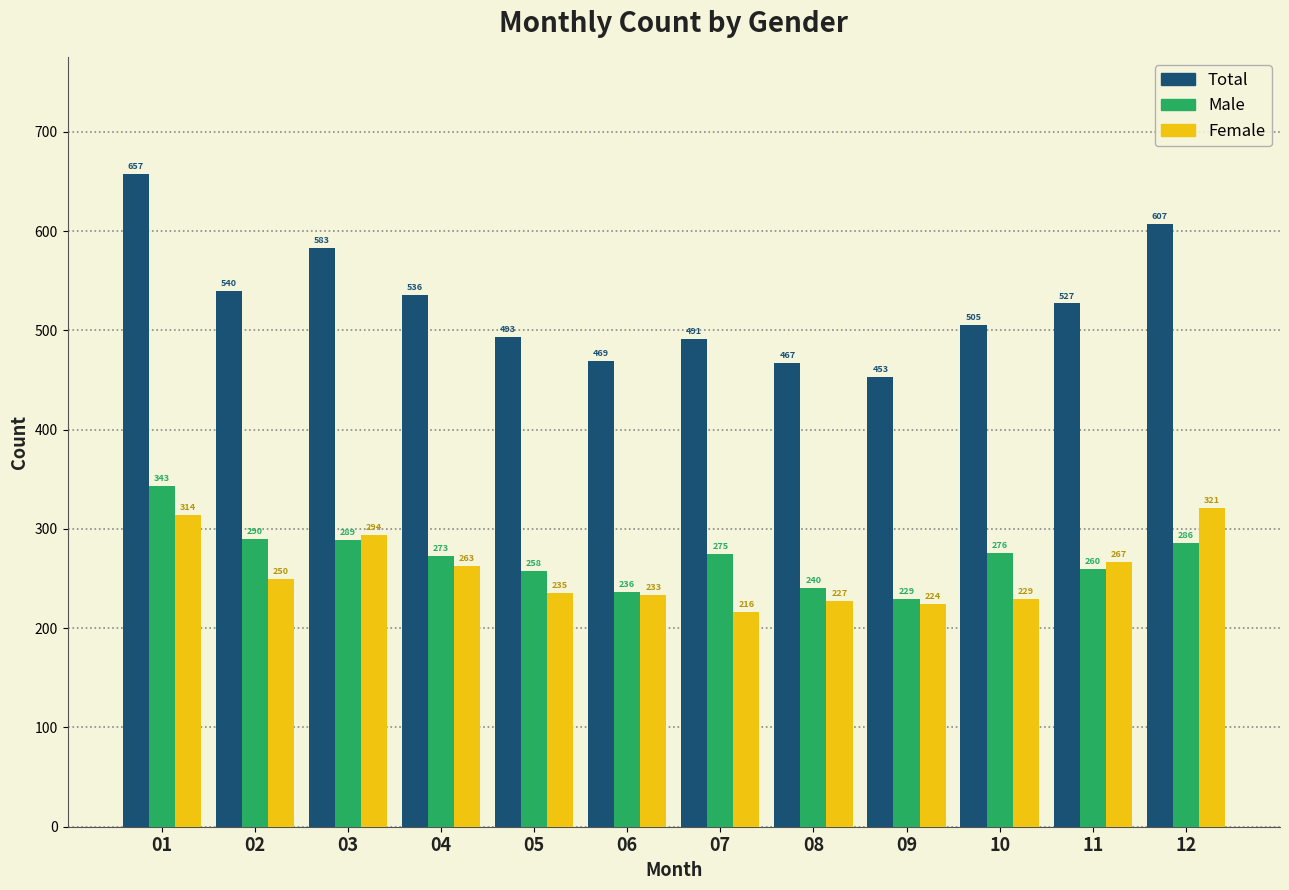

What value does the Female series have at 12?

321